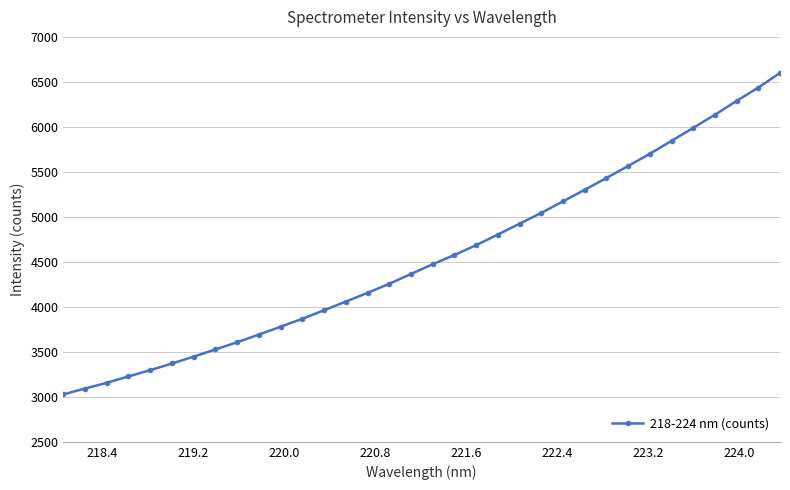

What is the value of the 18th point from the left?

4473.6